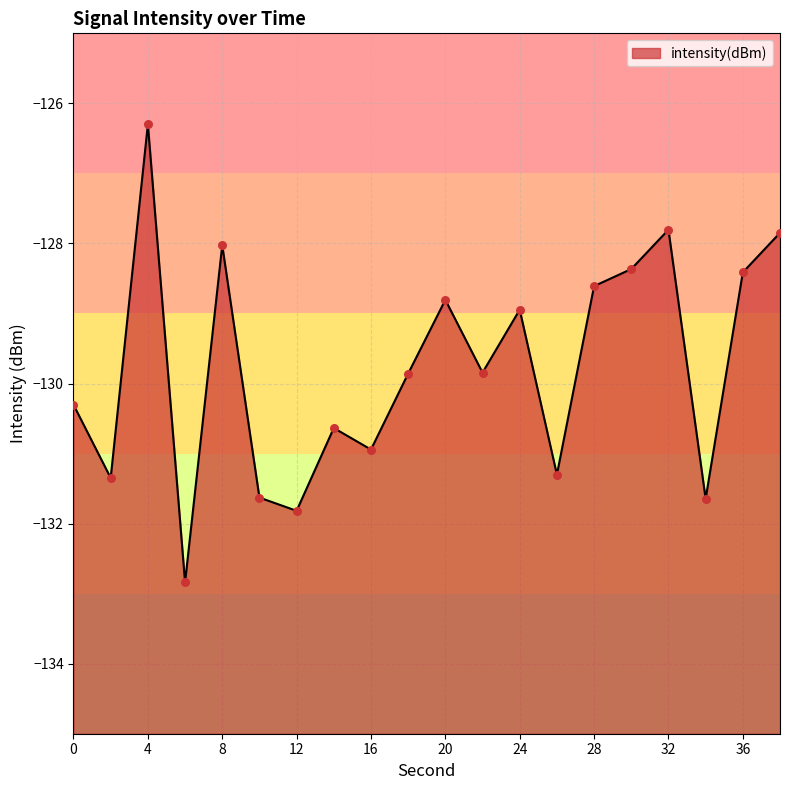

Between 12 and 30, which is larger?

30